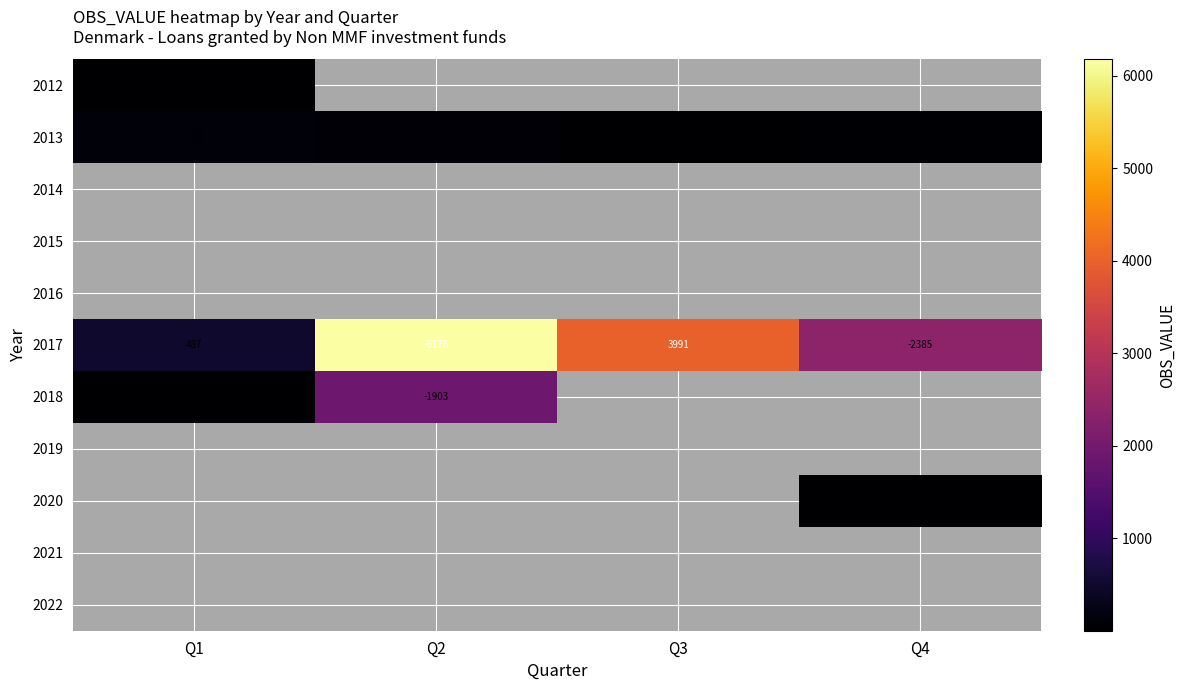

The 2012 series shows 1 at Q1. True or false?

True